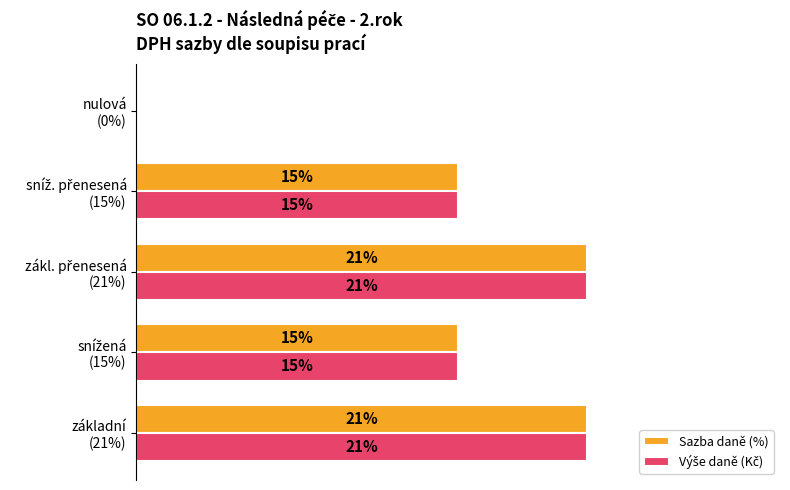

What is the value of the Sazba daně (%) bar at the 4th from the left?

15